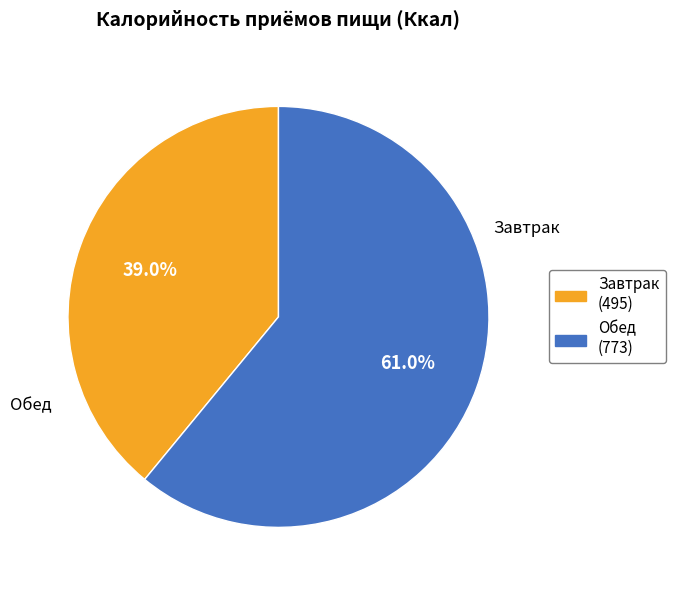

Which category has the smallest portion of the pie?

Завтрак